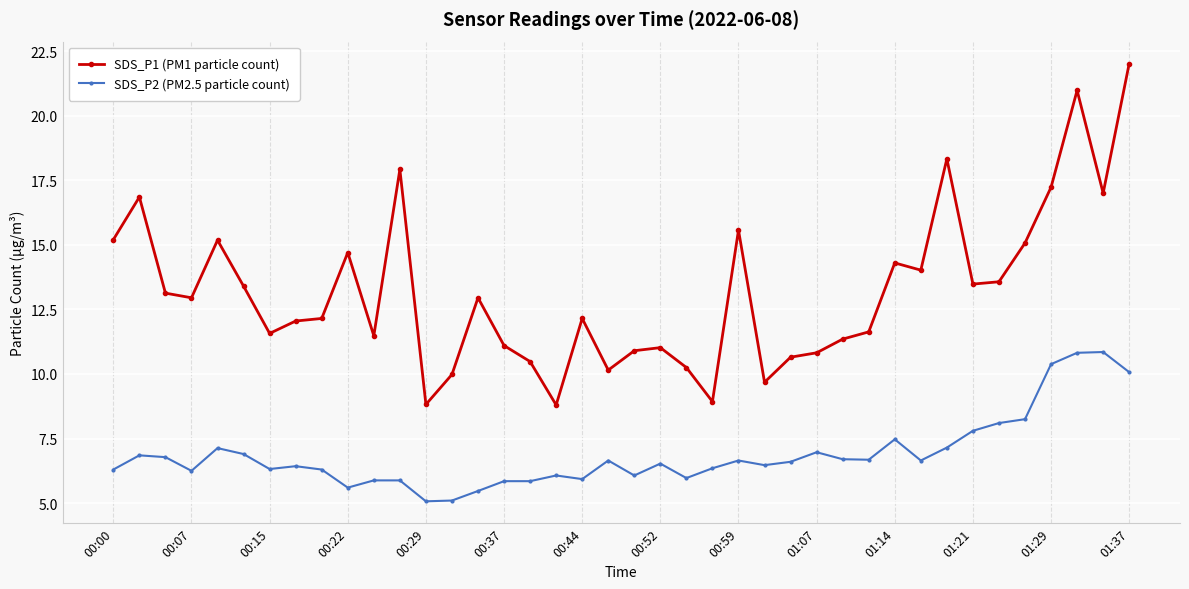

How many distinct data groups are displayed?

2